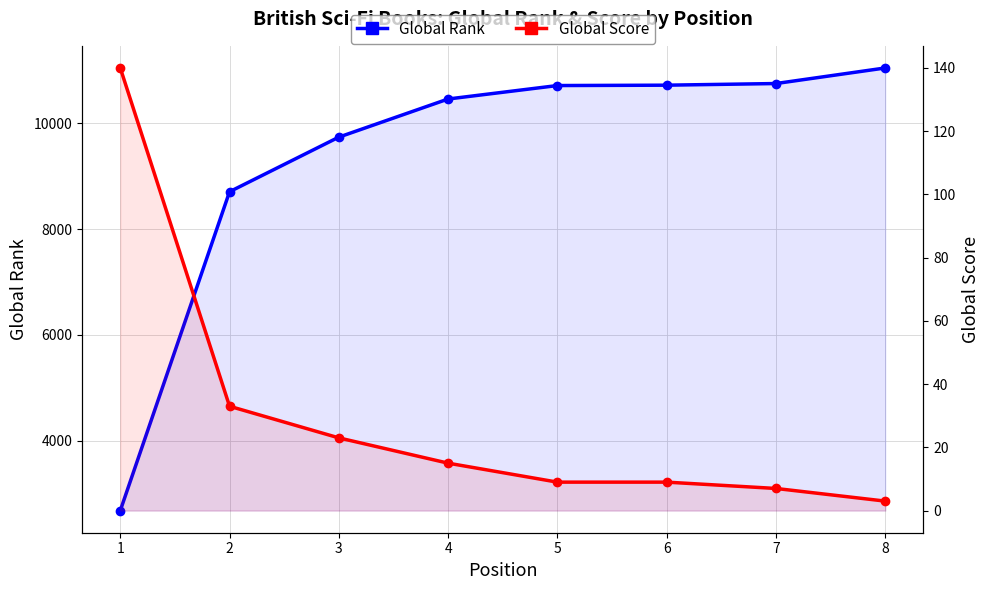

Rank the series by their maximum value, from lowest to highest.

Global Score, Global Rank